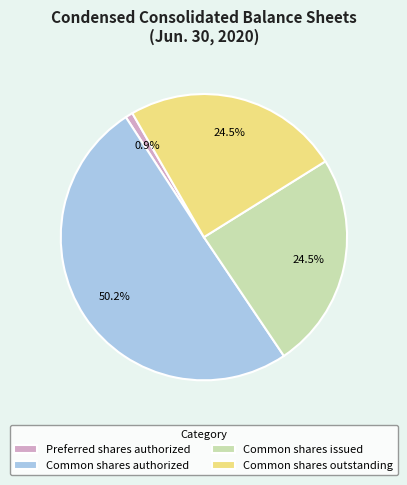

Which has a higher value, Common shares authorized or Common shares issued?

Common shares authorized